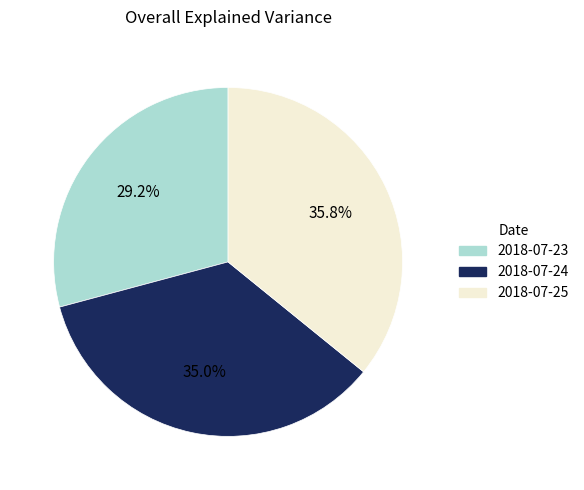

How many segments does this pie chart have?

3